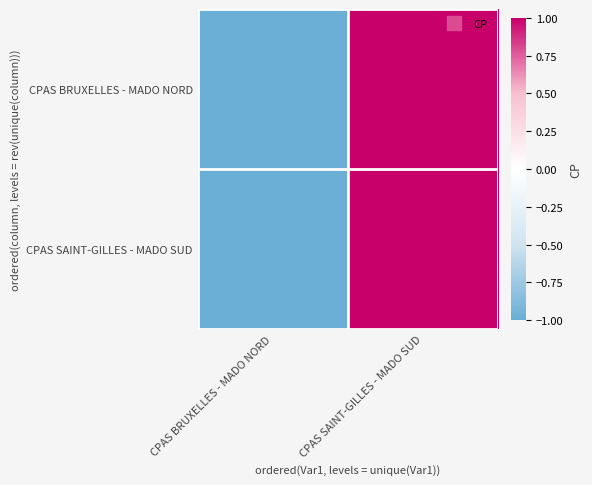

Rank the series at CPAS SAINT-GILLES - MADO SUD from lowest to highest value.

CPAS BRUXELLES - MADO NORD, CPAS SAINT-GILLES - MADO SUD